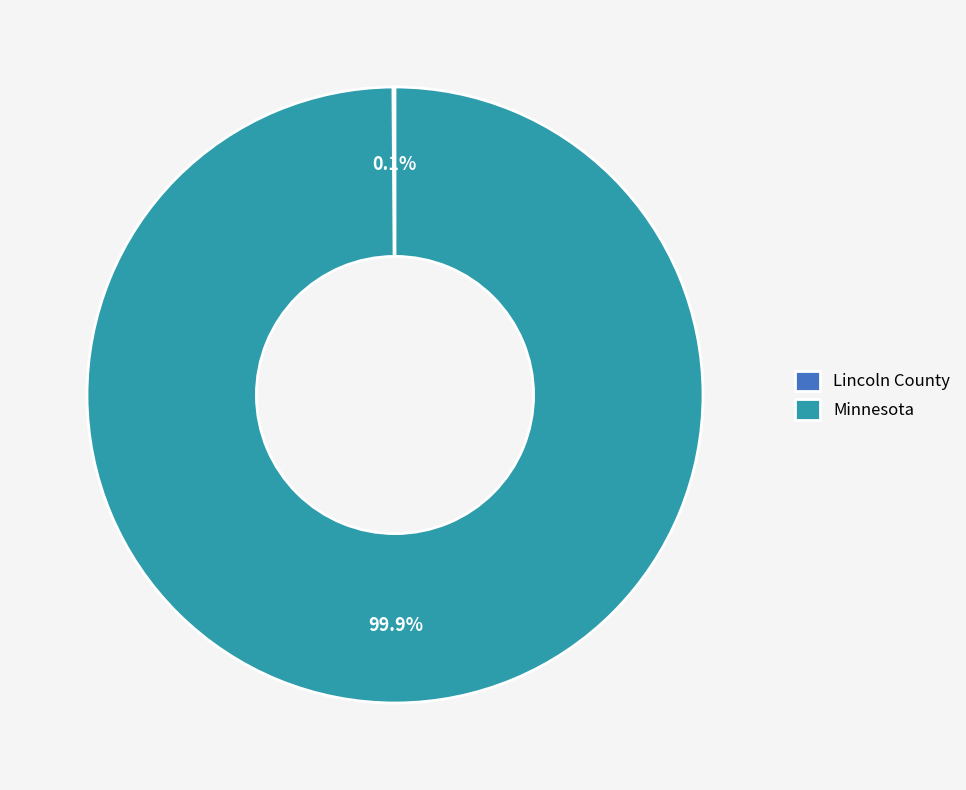

To the nearest percent, what percentage of the pie is Minnesota?

100%